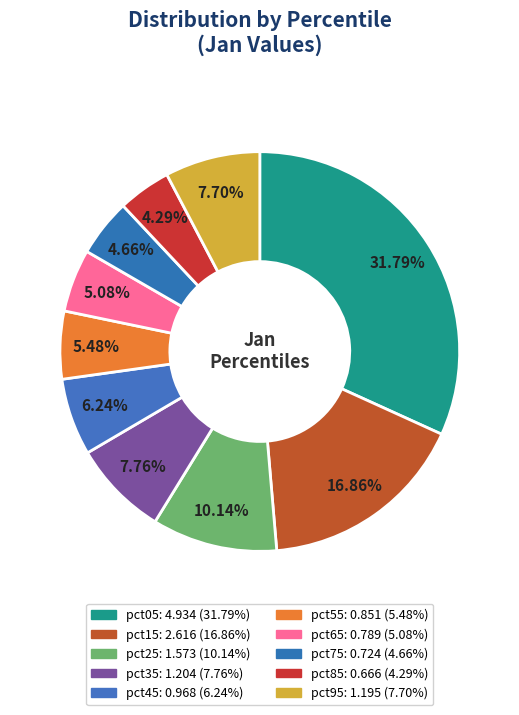

Combined, do pct05 and pct15 account for over 50%?

No